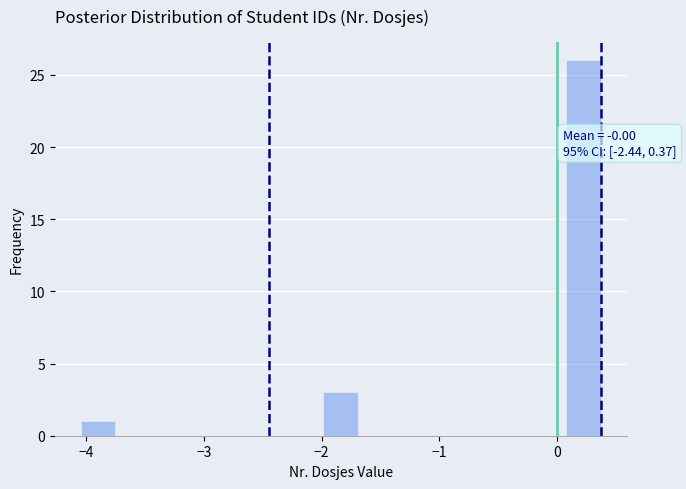

Read against the x-axis, roughly where is the centre of the tallest bar?

0.2